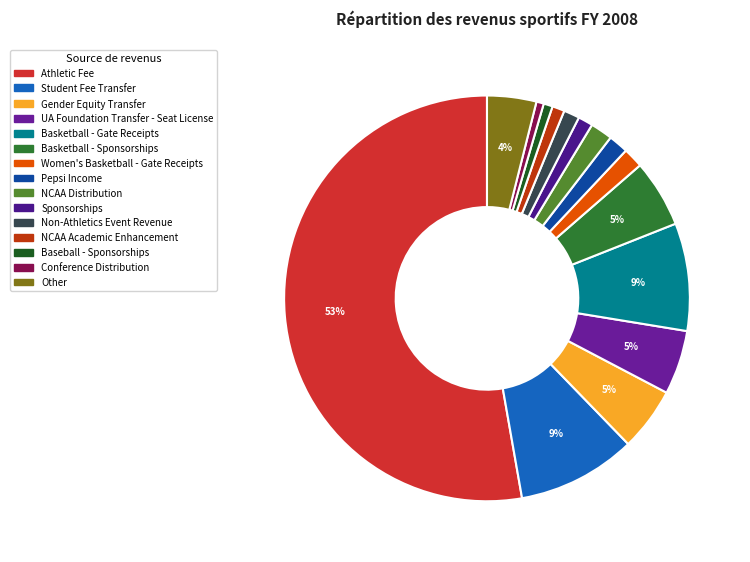

Does Athletic Fee represent more than half of the total?

Yes